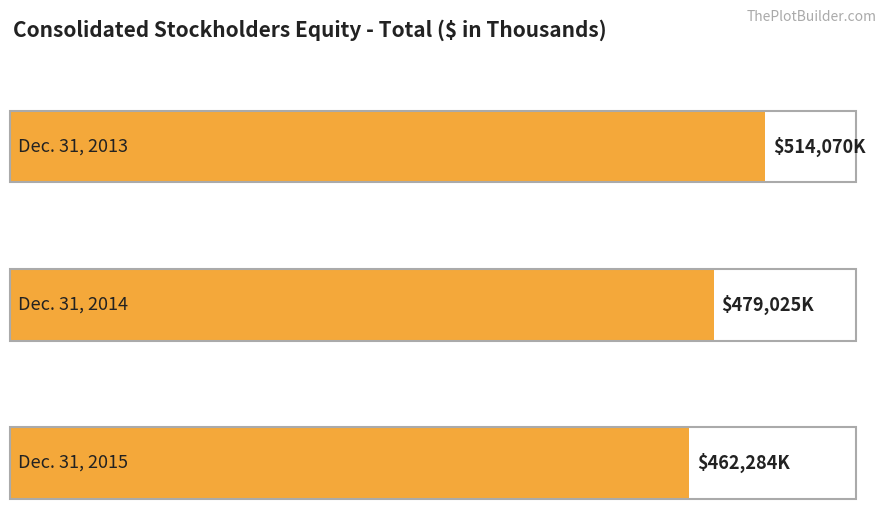

List the labels in order of value, largest first.

Dec. 31, 2013, Dec. 31, 2014, Dec. 31, 2015